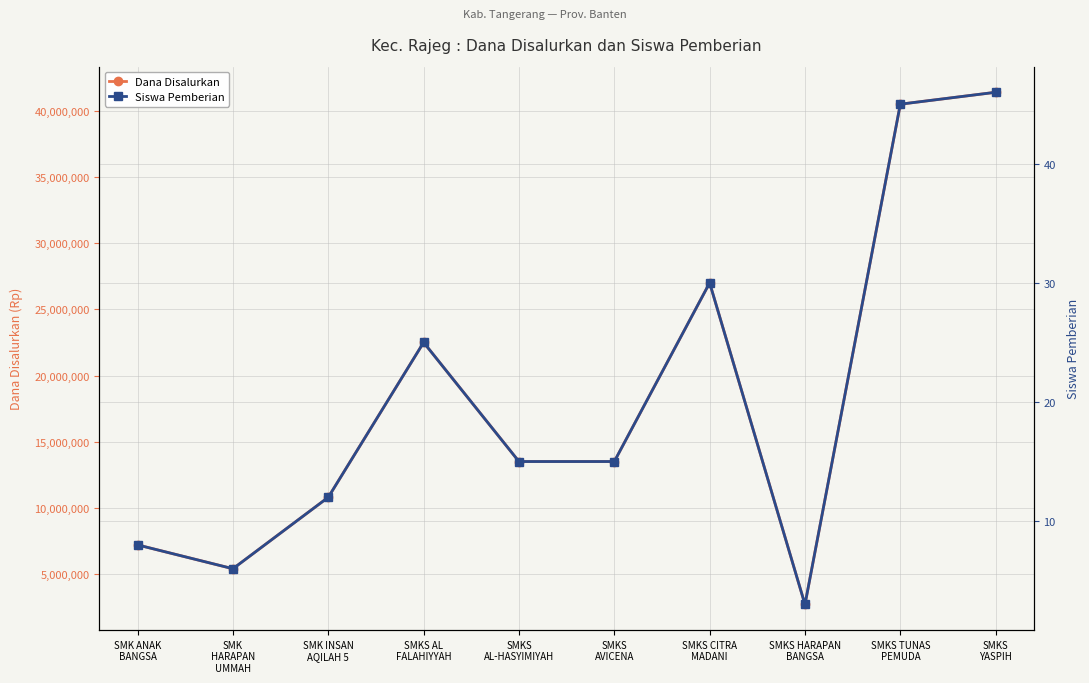

Where is Siswa Pemberian nearest to the value 24?

SMKS AL
FALAHIYYAH